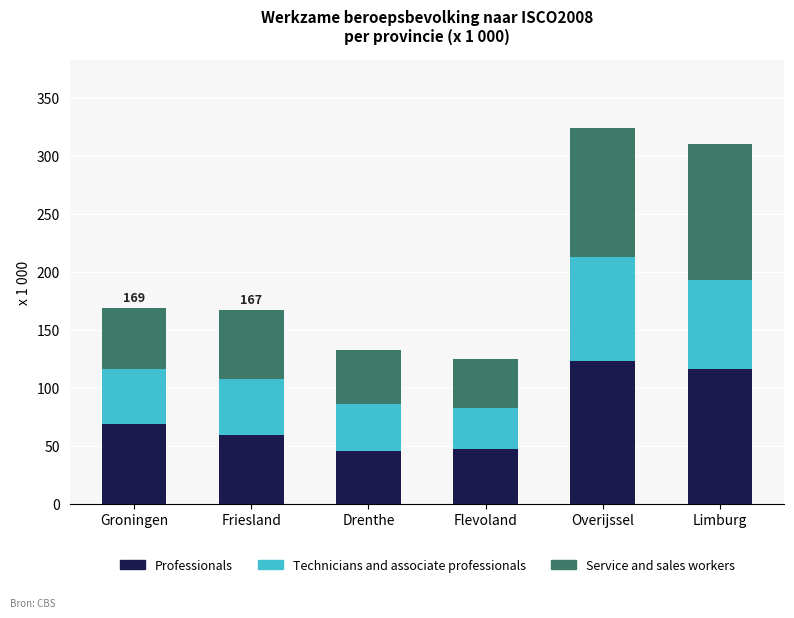

At which label is Professionals closest to 84?

Groningen